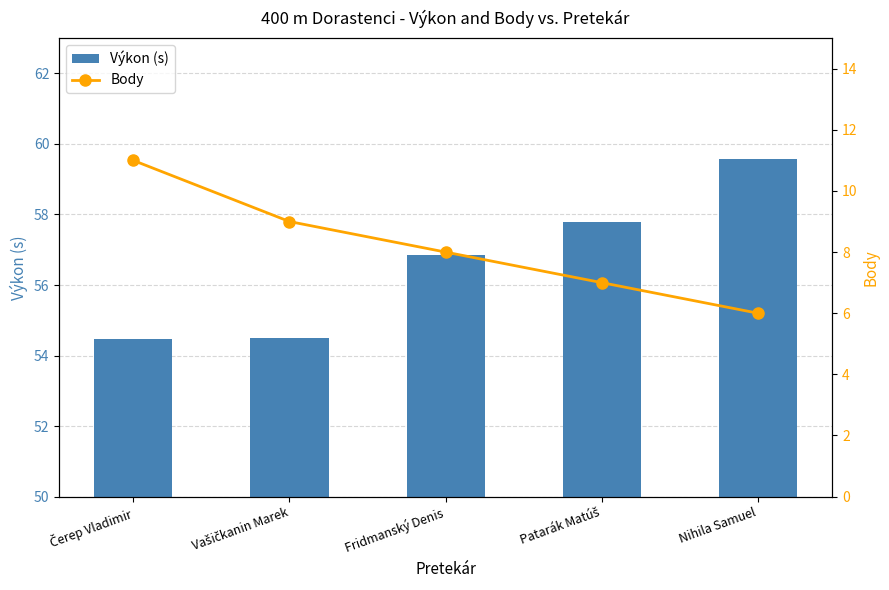

List the series in order of their overall mean, lowest first.

Body, Výkon (s)